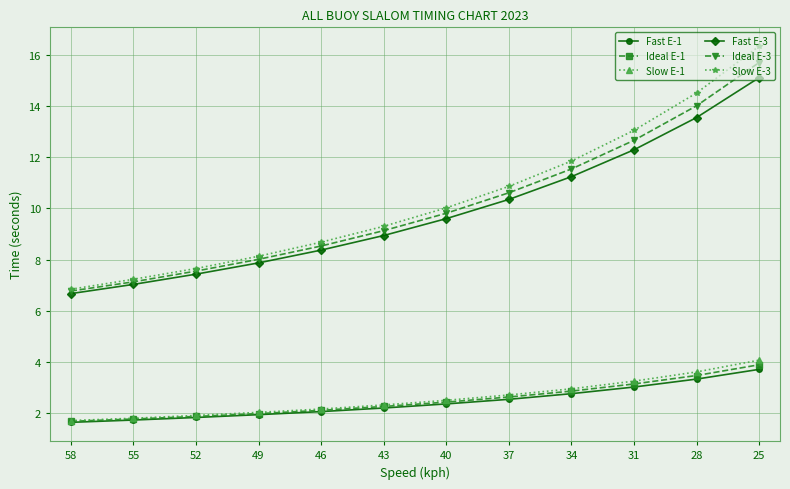

True or false: Ideal E-1 and Fast E-1 cross at least once.

False